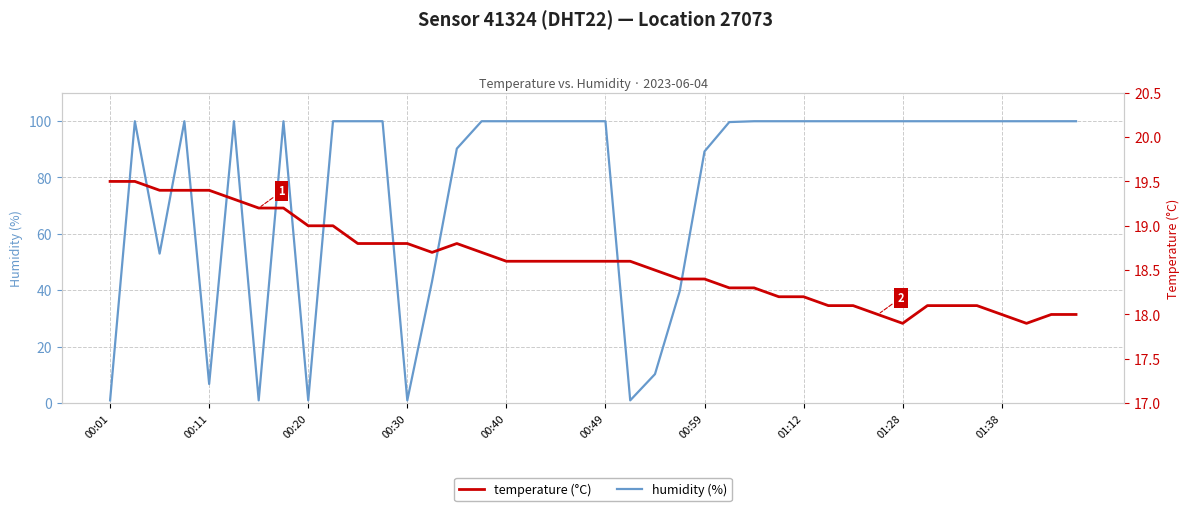

What is the difference between the highest and lowest values at 10?

81.1